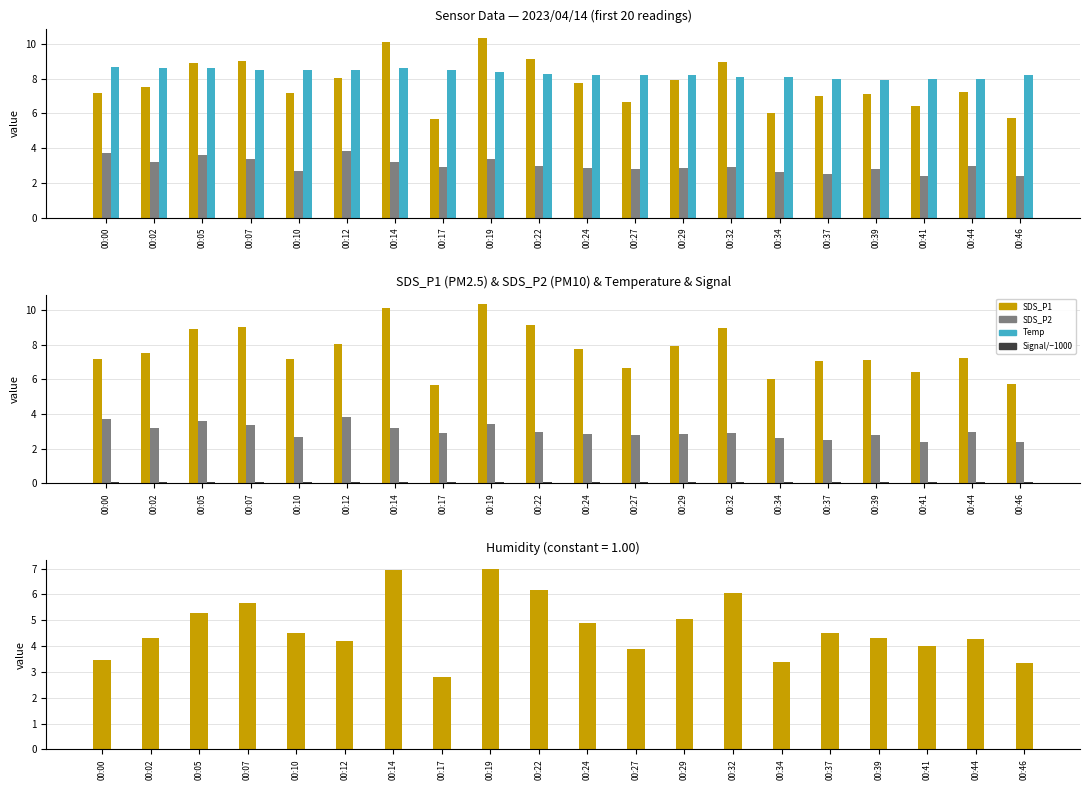

How many data points in SDS_P1 − SDS_P2 are above 4?

14